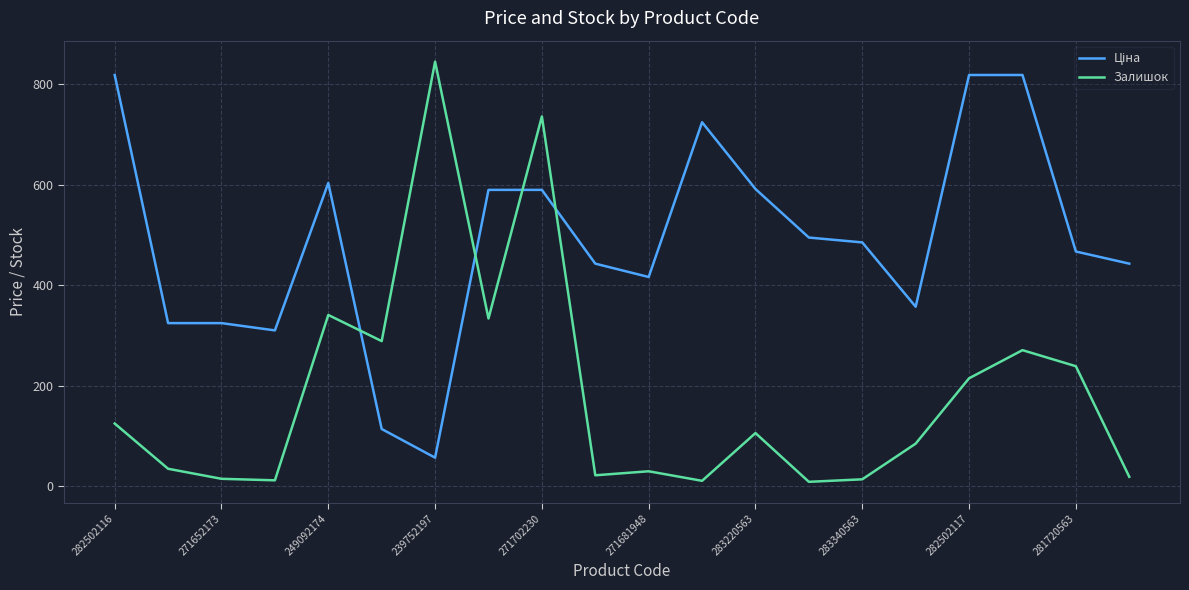

What is the maximum value shown in the chart?

845.0